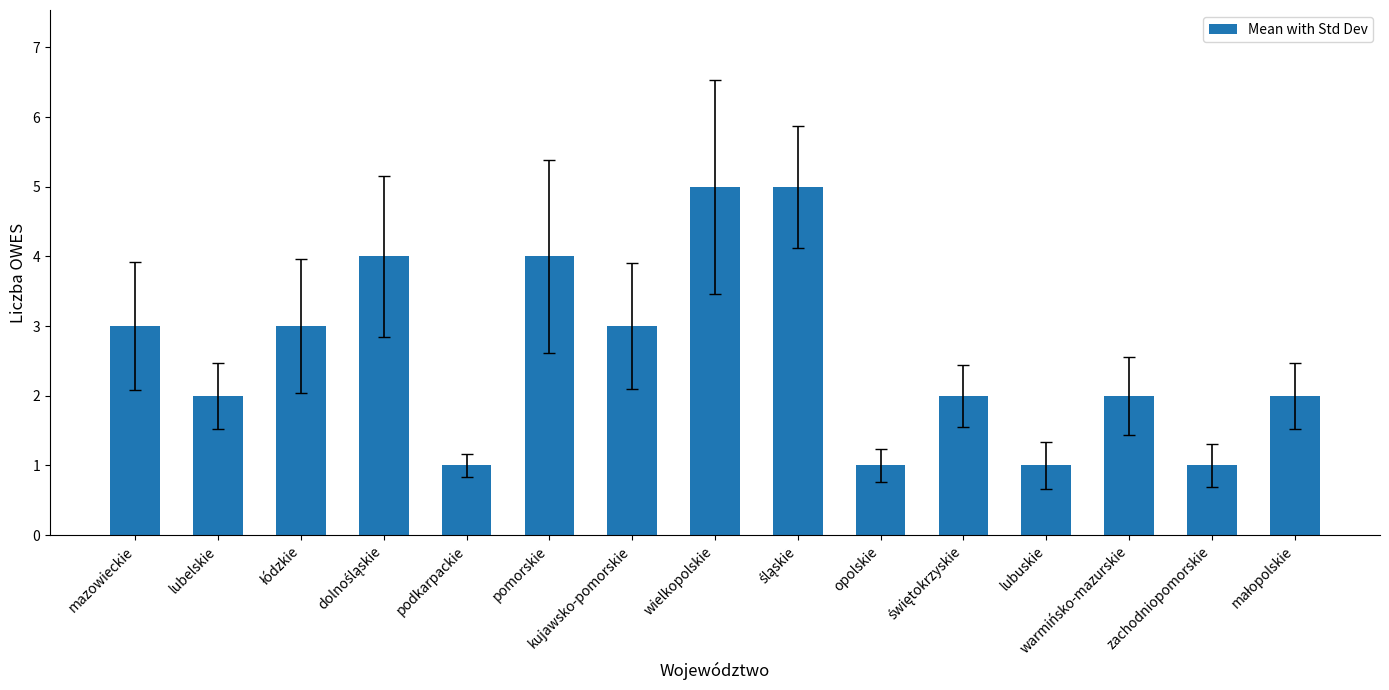

What is the sum of all values?

39